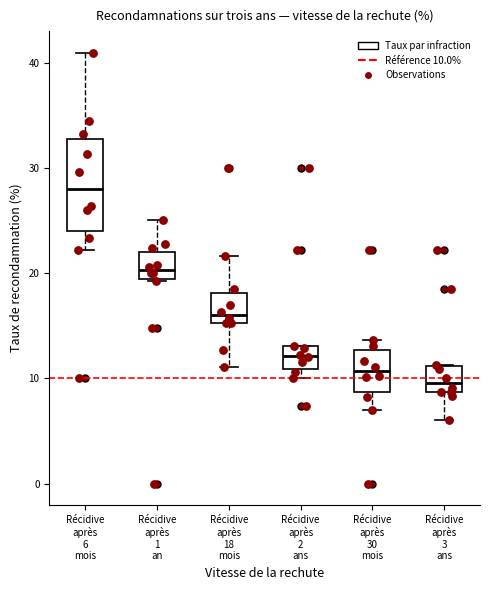

Reading left to right, transcribe this box plot: for each box, give where its median line is, the range the box spans, and where its two whiskers end, as read against the y-axis. The values are not printed on the chart, so give them approximately, as read against the axis.

Récidive après 6 mois: median 28, box 24 to 33, whiskers 22 to 41
Récidive après 1 an: median 20, box 19 to 22, whiskers 19 to 25
Récidive après 18 mois: median 16, box 15 to 18, whiskers 11 to 22
Récidive après 2 ans: median 12, box 11 to 13, whiskers 10 to 13
Récidive après 30 mois: median 11, box 9 to 13, whiskers 7 to 14
Récidive après 3 ans: median 10, box 9 to 11, whiskers 6 to 11